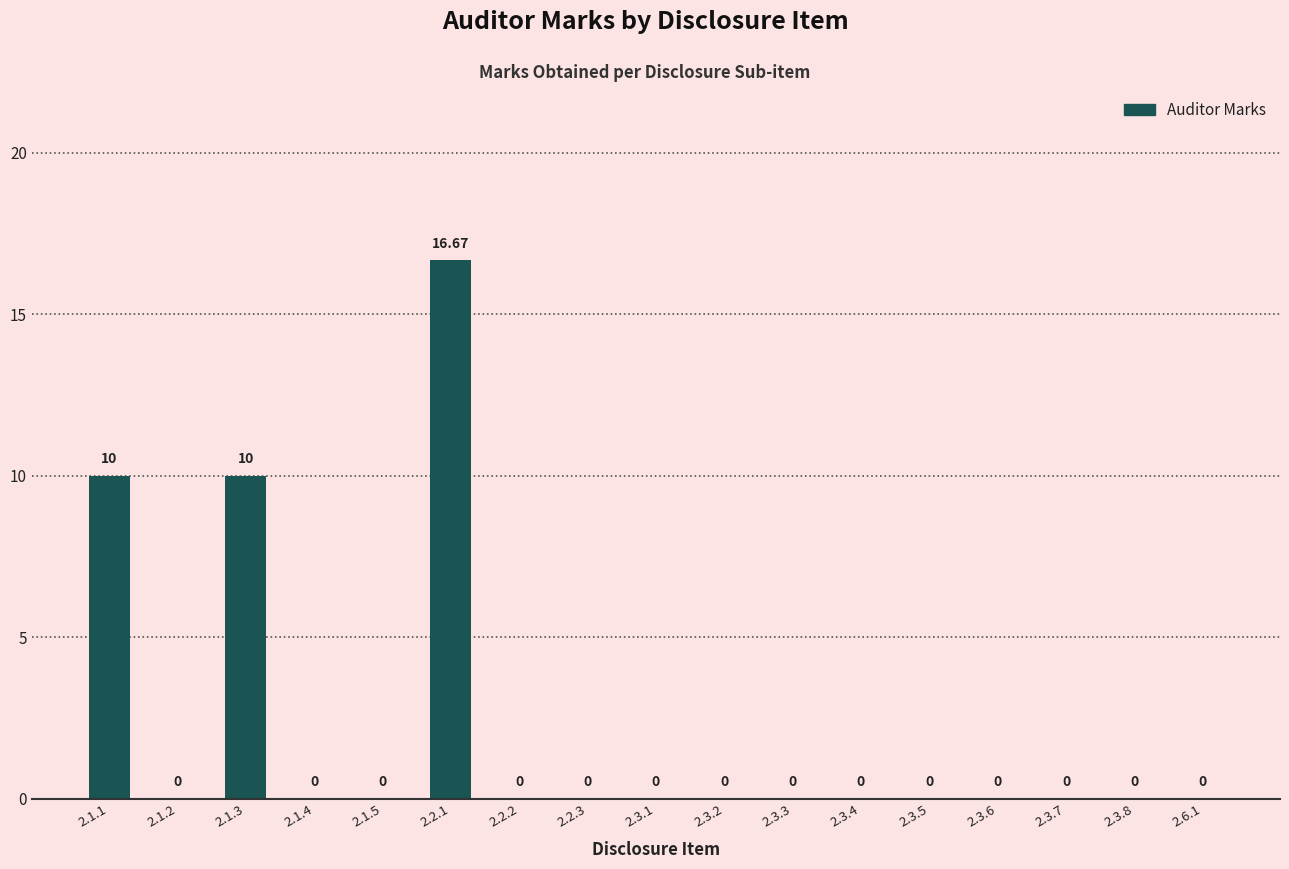

Reading right to left, what are all the values shown in this chart?

2.6.1=0.0	2.3.8=0.0	2.3.7=0.0	2.3.6=0.0	2.3.5=0.0	2.3.4=0.0	2.3.3=0.0	2.3.2=0.0	2.3.1=0.0	2.2.3=0.0	2.2.2=0.0	2.2.1=16.7	2.1.5=0.0	2.1.4=0.0	2.1.3=10.0	2.1.2=0.0	2.1.1=10.0